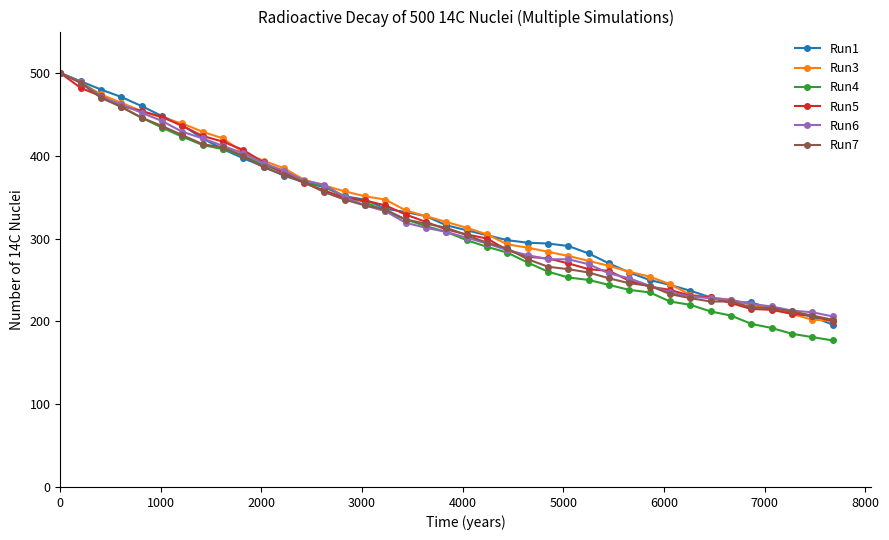

Does the chart have visible grid lines?

No